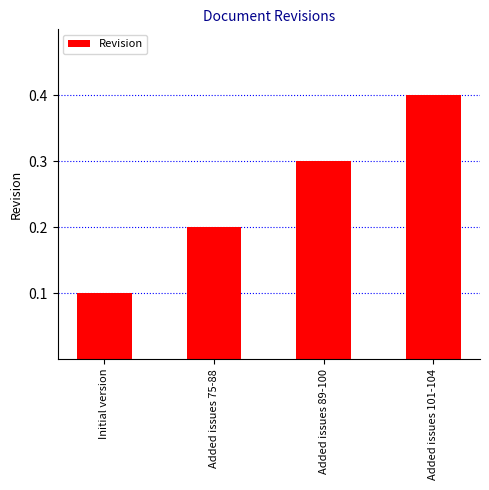

What is the change in value from Initial version to Added issues 75-88?

+0.1